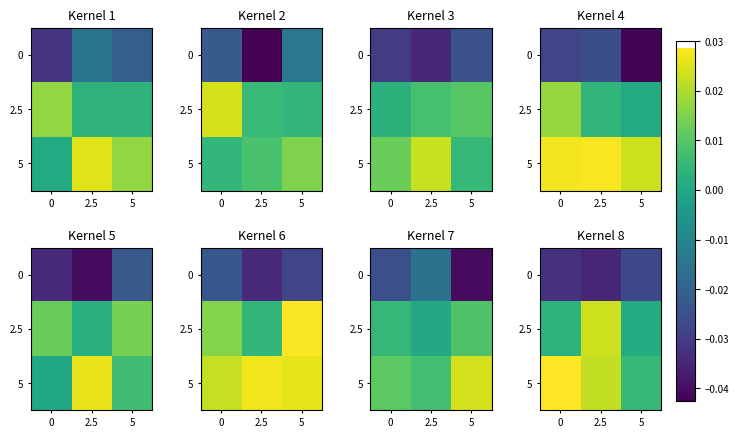

The 0 series shows -0.0 at 5. True or false?

True